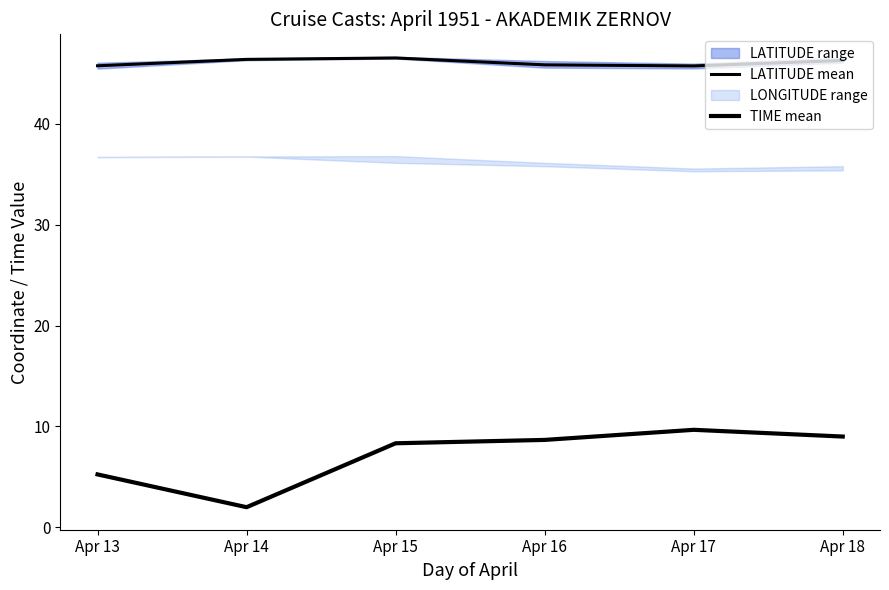

True or false: LATITUDE mean and TIME mean intersect in this chart.

False